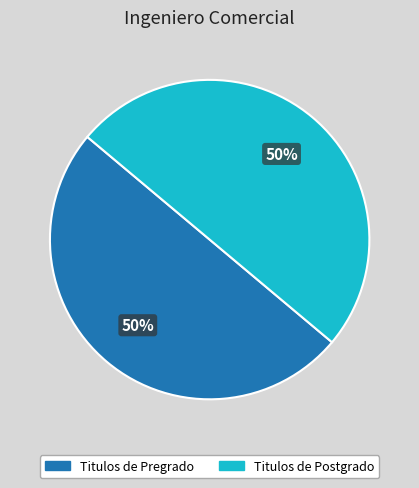

To the nearest percent, what is the combined percentage of Titulos de Postgrado and Titulos de Pregrado?

100%